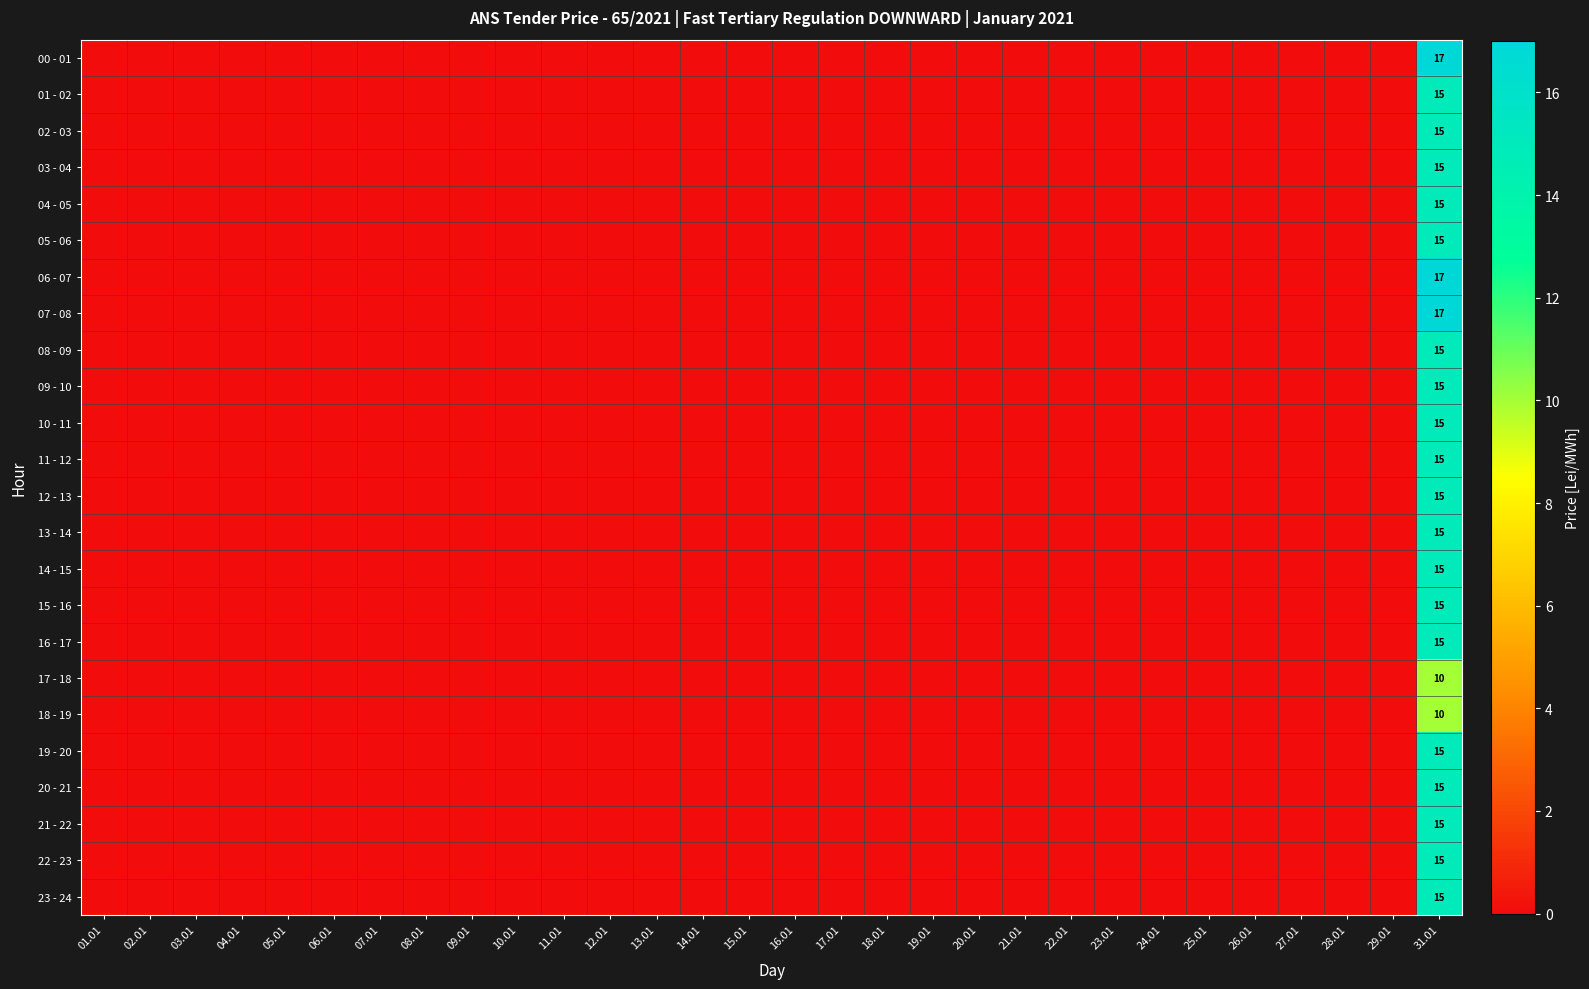

The value of 15 - 16 at 31.01 is 5. True or false?

False